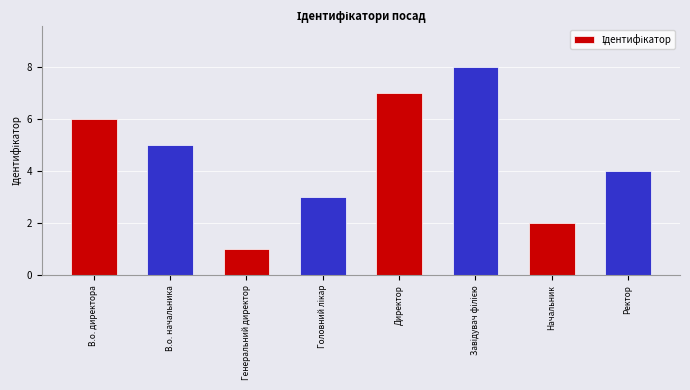

Reading right to left, what are all the values shown in this chart?

4	2	8	7	3	1	5	6